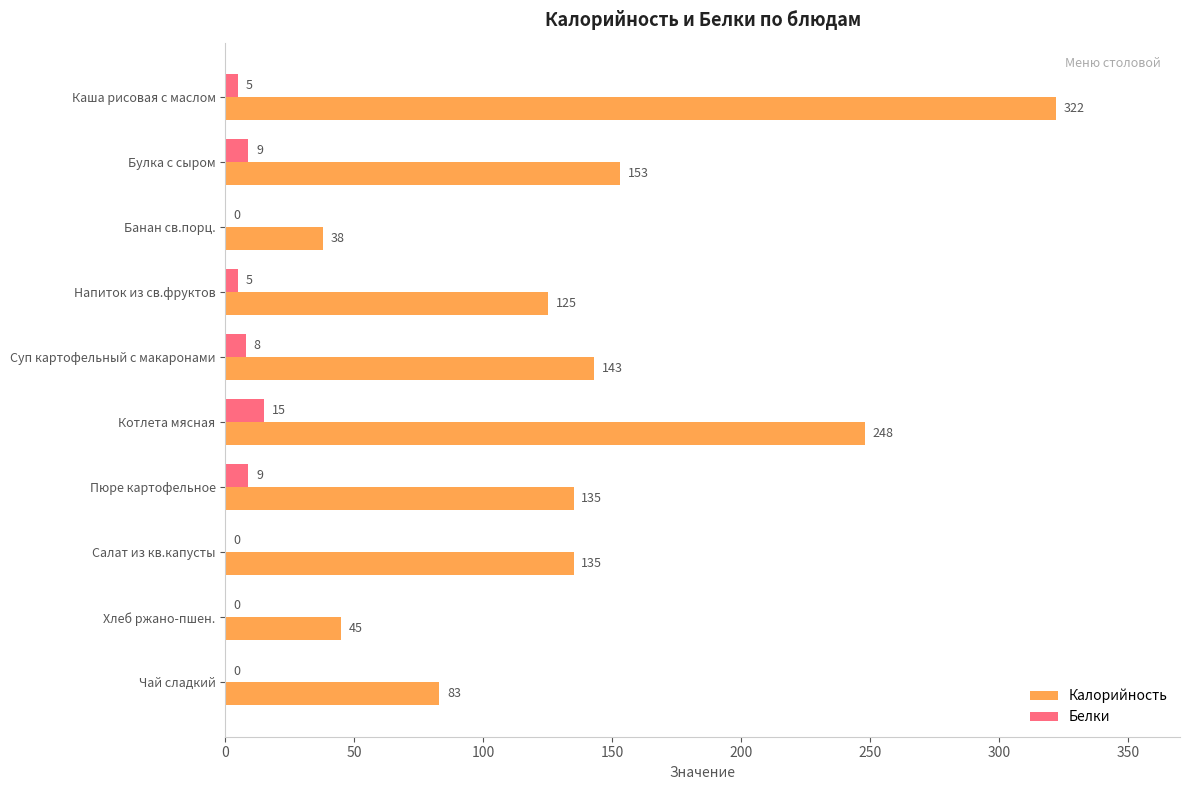

Where is Белки nearest to the value 7?

Суп картофельный с макаронами